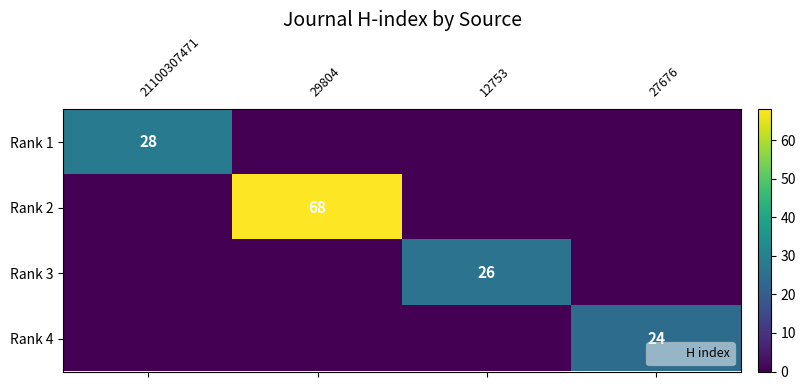

What is the maximum value shown in the chart?

68